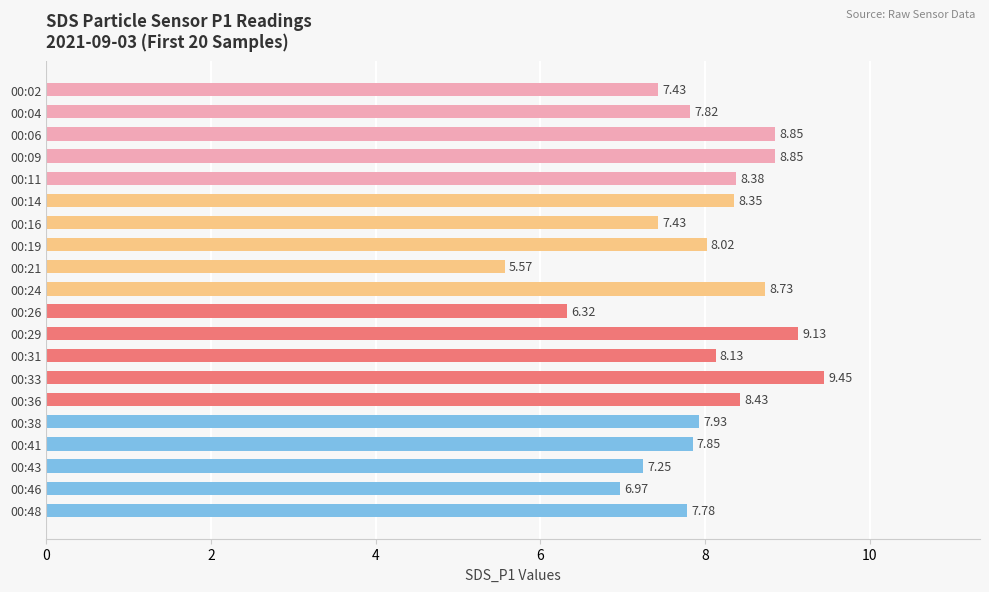

What is the average value?

7.9